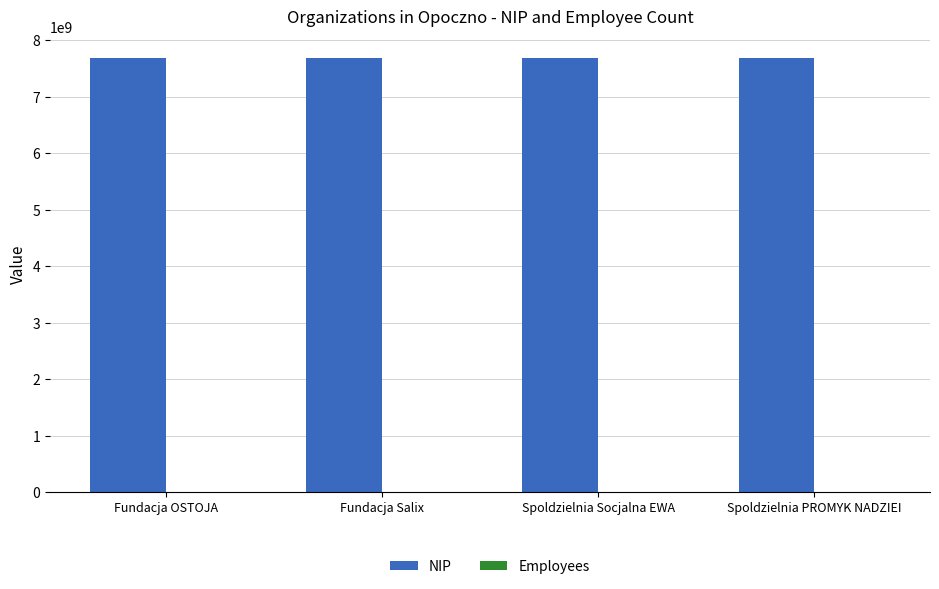

The NIP series shows 7681808272 at Spoldzielnia PROMYK NADZIEI. True or false?

True